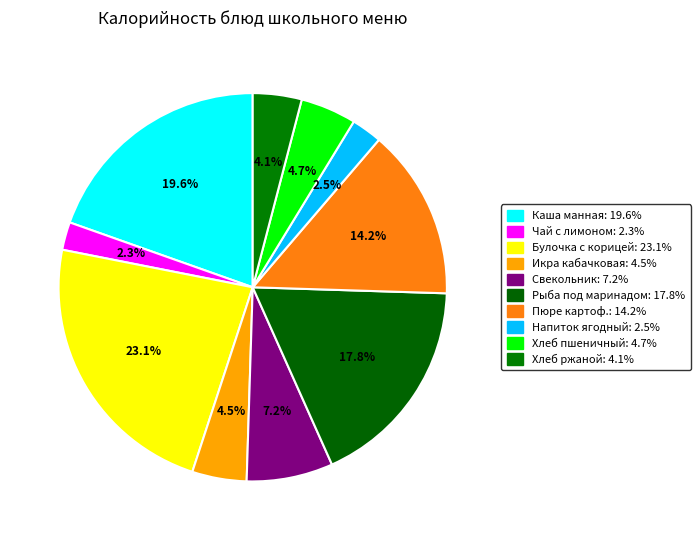

Count the number of slices in the pie.

10